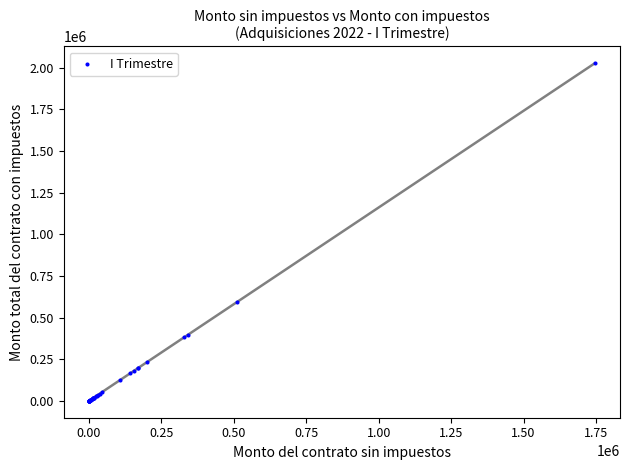

What Y value in the scatter plot is closest to 1012668?

591600.0